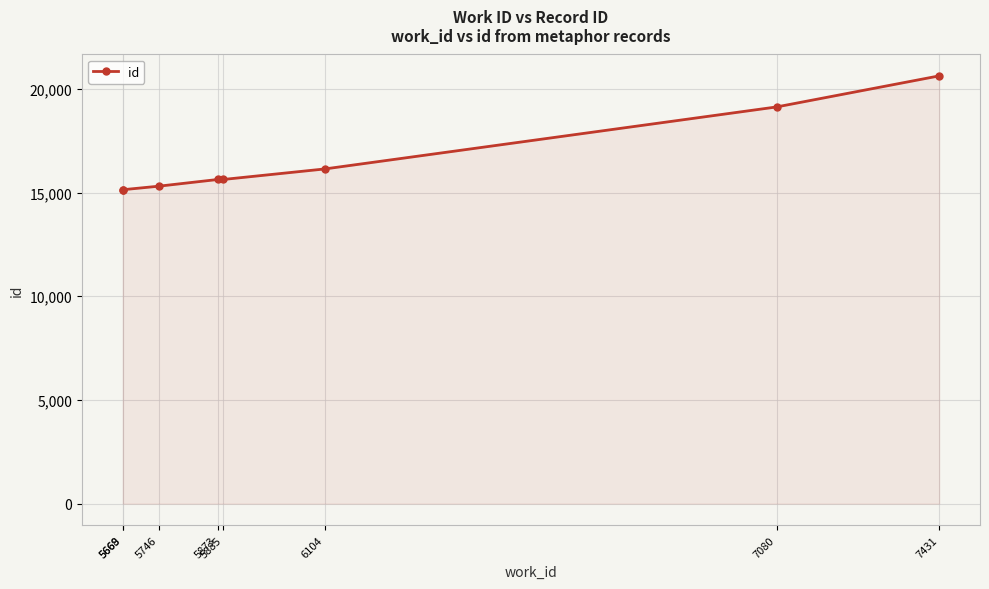

Which category has the highest value across all series?

7431